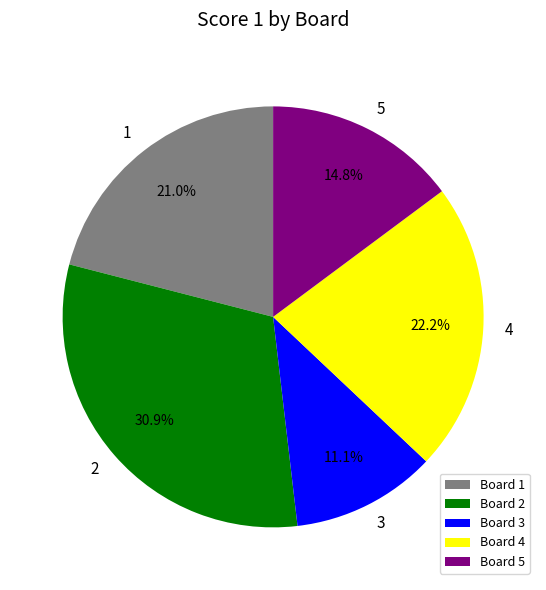

What is the smallest slice in the pie chart?

Board 3